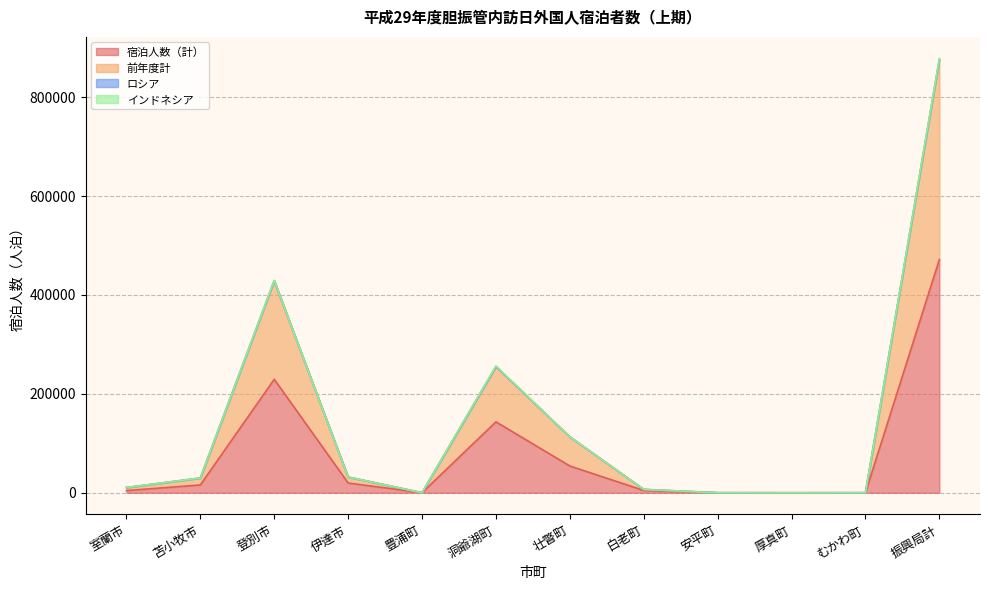

What is the total value across all series at 洞爺湖町?

256207